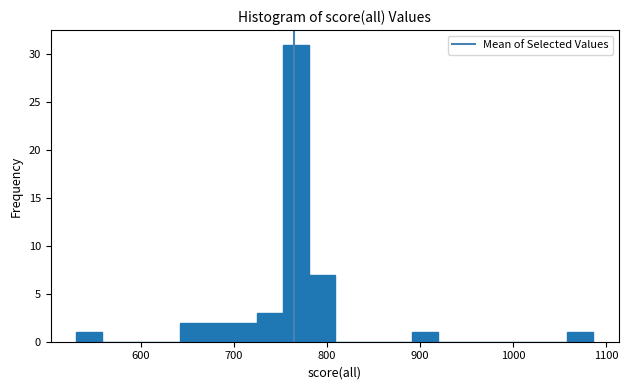

Read against the x-axis, roughly where is the centre of the tallest bar?

770